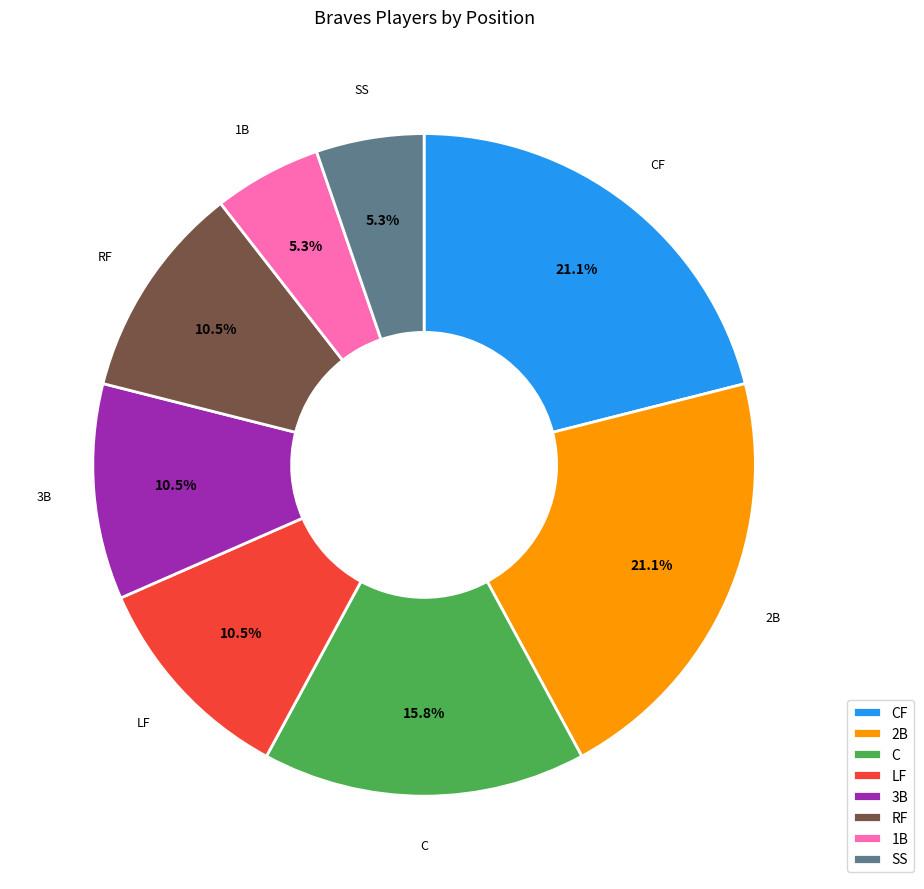

Is there a majority slice in this chart?

No